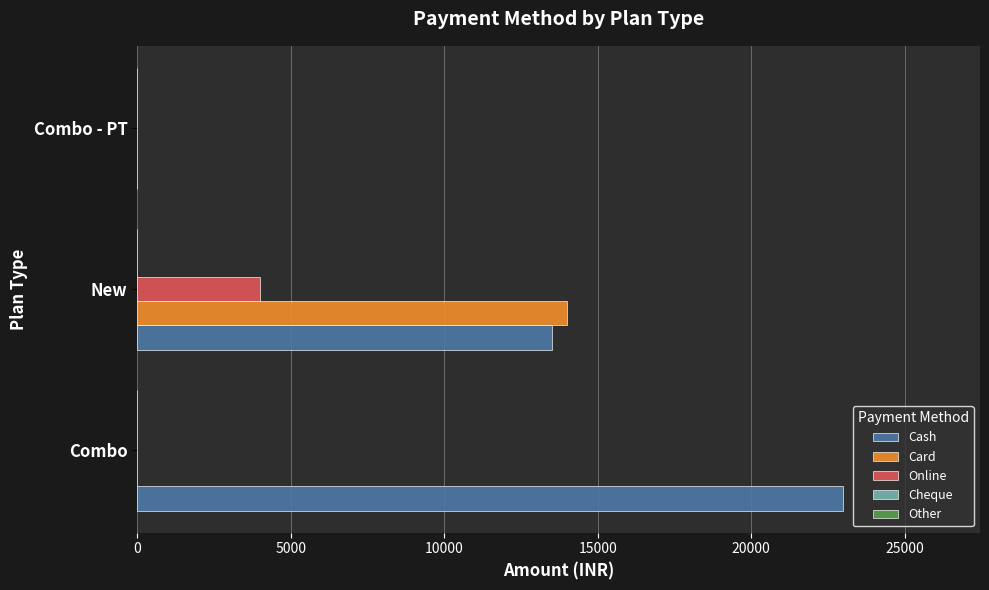

At which category is the sum across all series the highest?

New